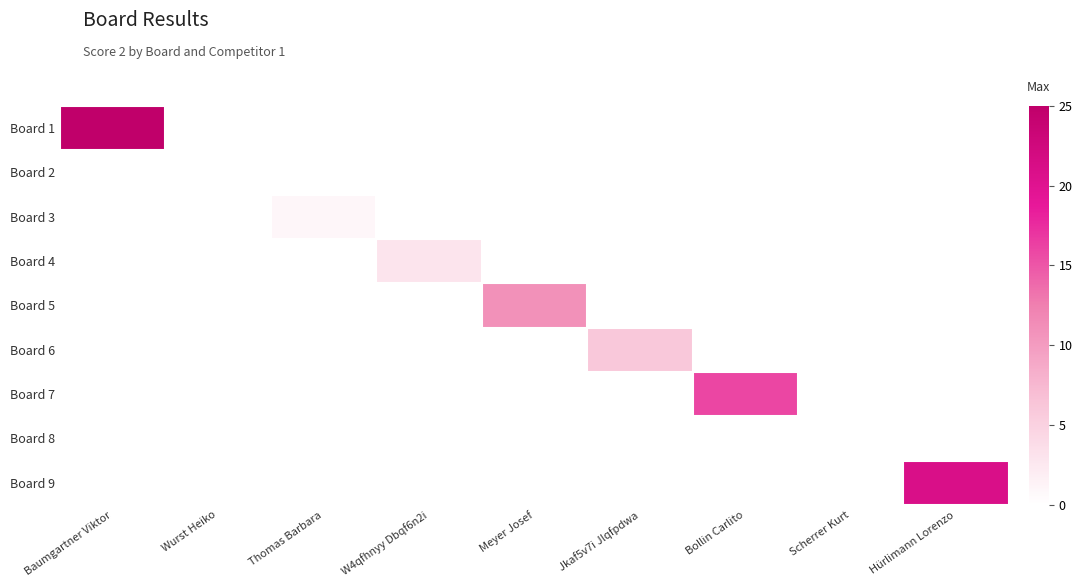

The Board 9 series shows 9.6 at Hürlimann Lorenzo. True or false?

False